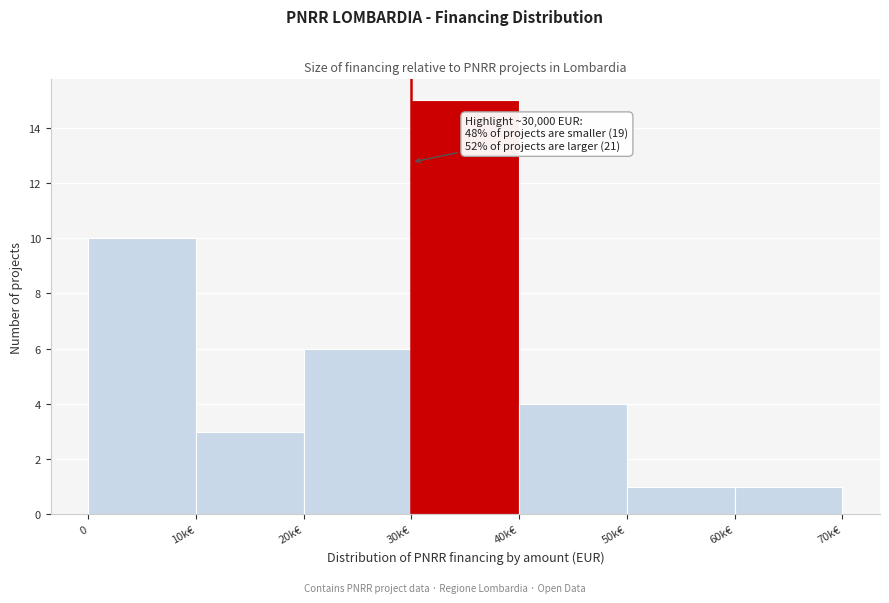

Reading left to right, extract all data points from this chart.

0=10	10k€=3	20k€=6	30k€=15	40k€=4	50k€=1	60k€=1